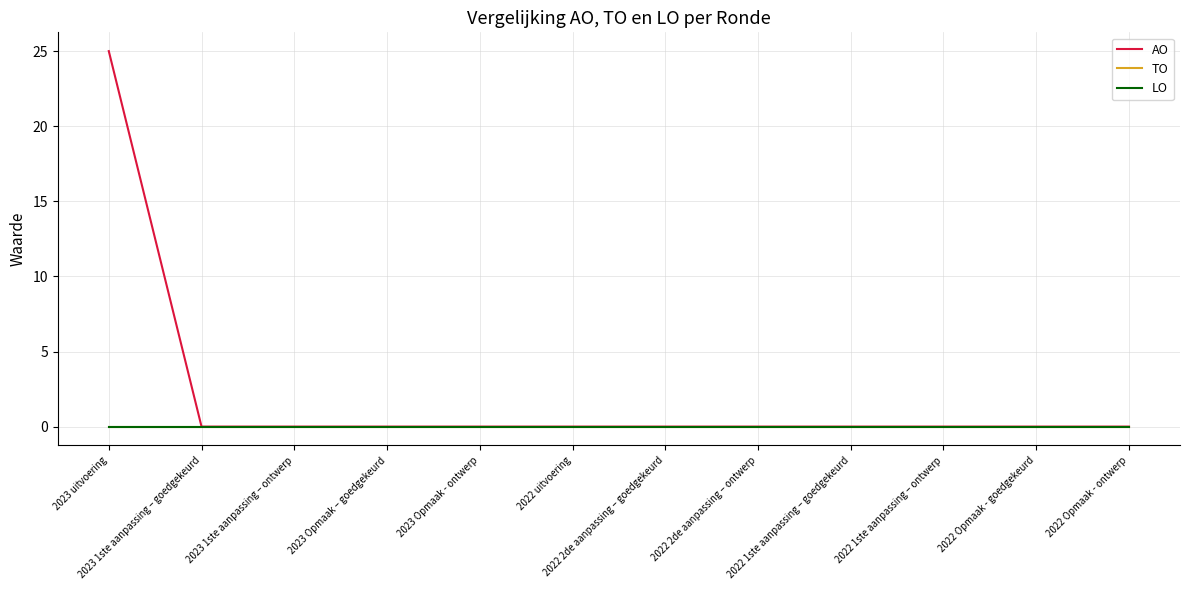

Is the value of LO at 2023 1ste aanpassing – ontwerp greater than the value of TO at 2023 1ste aanpassing – goedgekeurd?

No